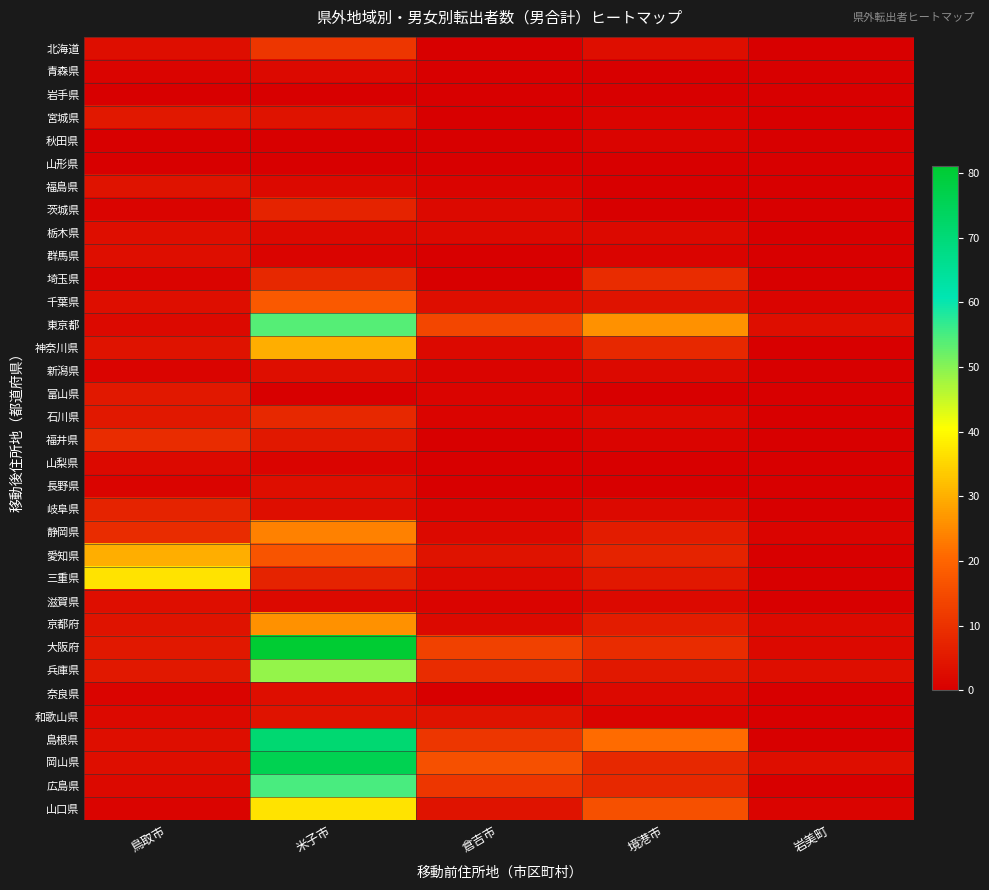

At which category is the sum across all series the highest?

米子市